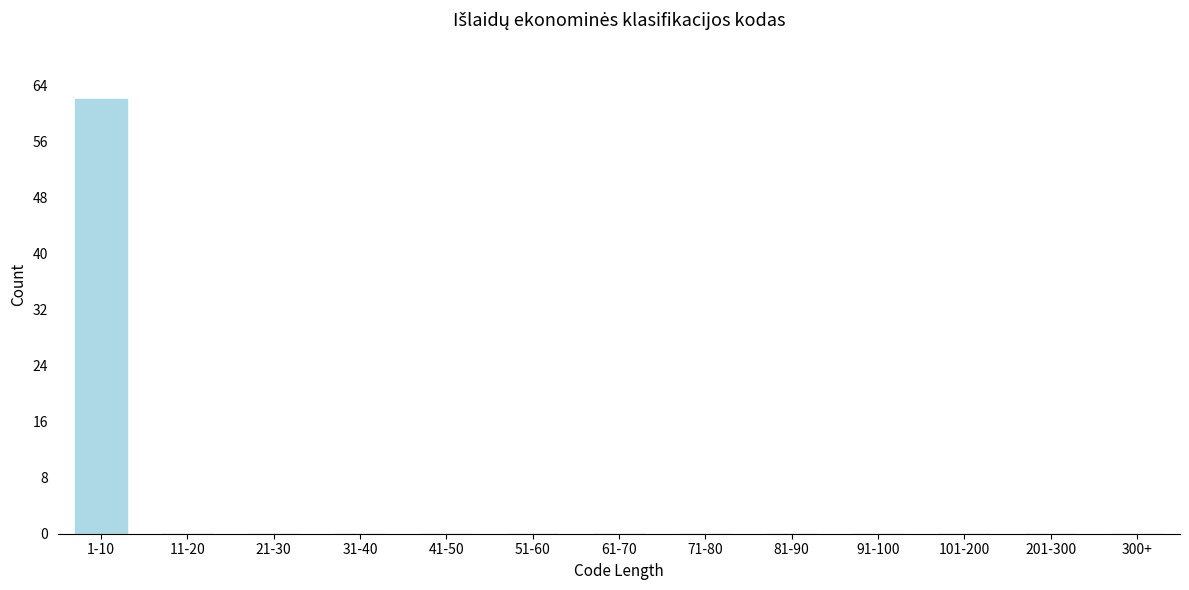

Reading left to right, what are all the values shown in this chart?

1-10=62	11-20=0	21-30=0	31-40=0	41-50=0	51-60=0	61-70=0	71-80=0	81-90=0	91-100=0	101-200=0	201-300=0	300+=0